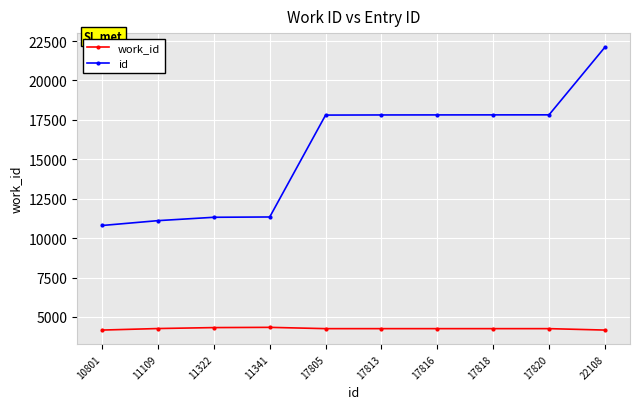

Rank the series by their average value, from lowest to highest.

work_id, id